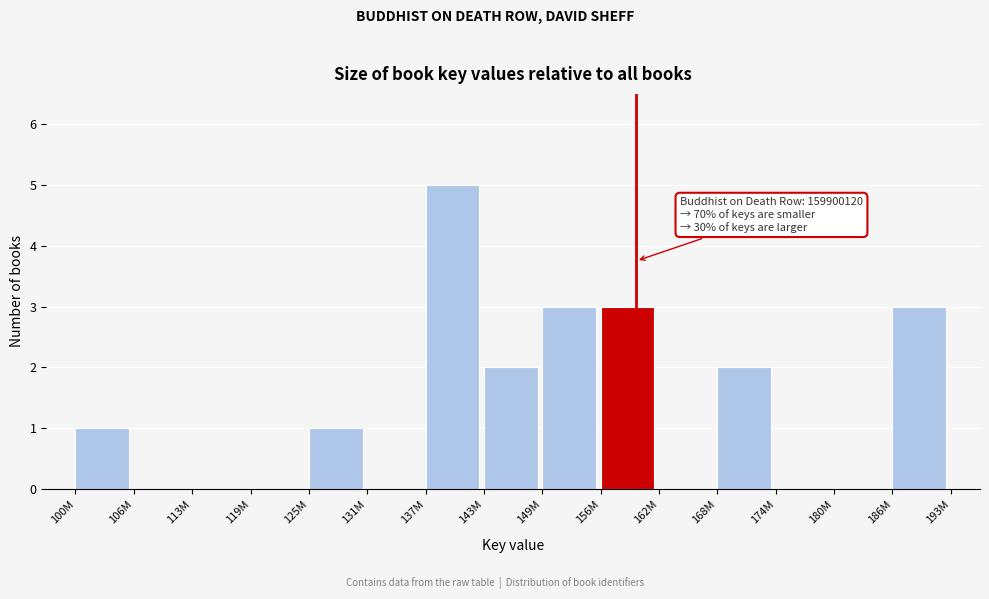

Reading left to right, transcribe all the data shown in this chart.

100M=1	106M=0	113M=0	119M=0	125M=1	131M=0	137M=5	143M=2	149M=3	156M=3	162M=0	168M=2	174M=0	180M=0	186M=3